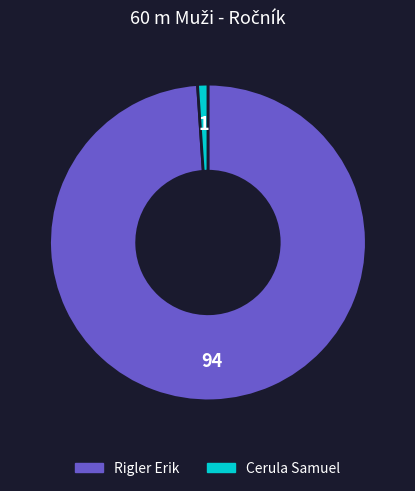

Which slice is the largest?

Rigler Erik